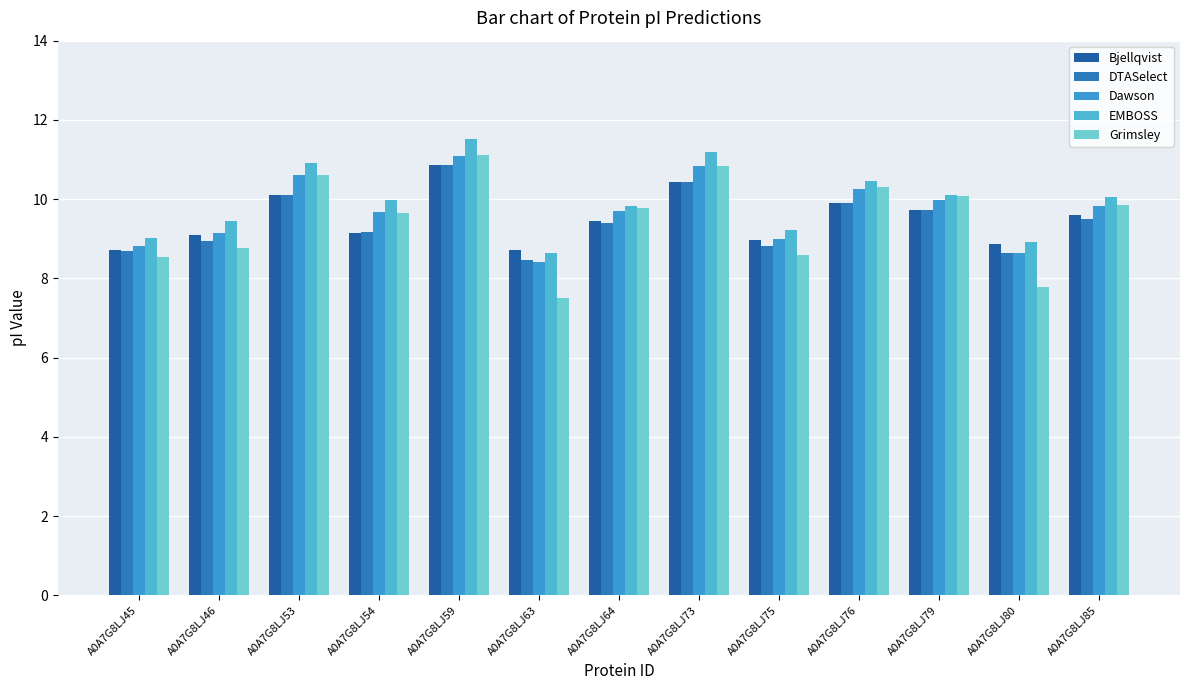

How many bars are there in each group?

5